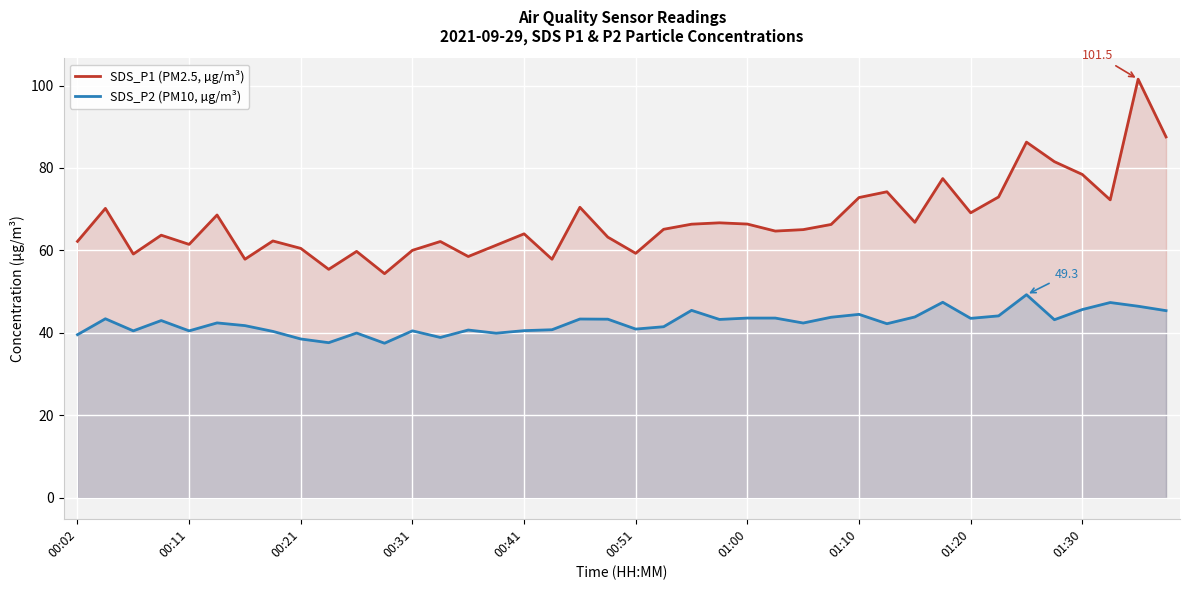

List the series in order of their overall mean, highest first.

SDS_P1 (PM2.5, µg/m³), SDS_P2 (PM10, µg/m³)